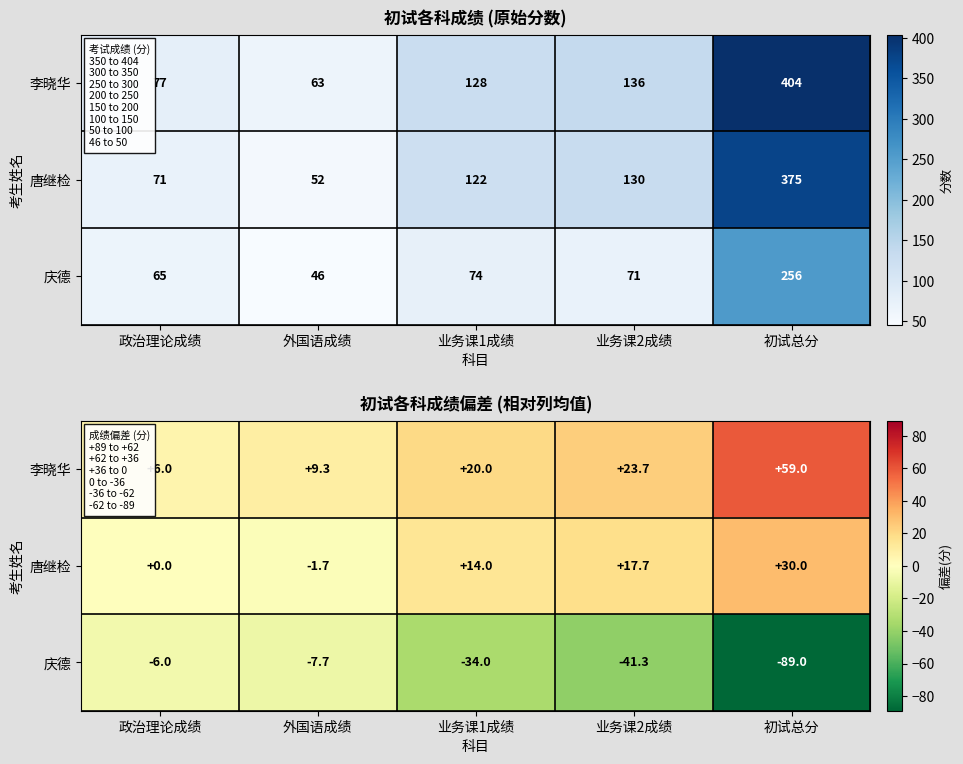

At how many categories does at least one series exceed 40?

1